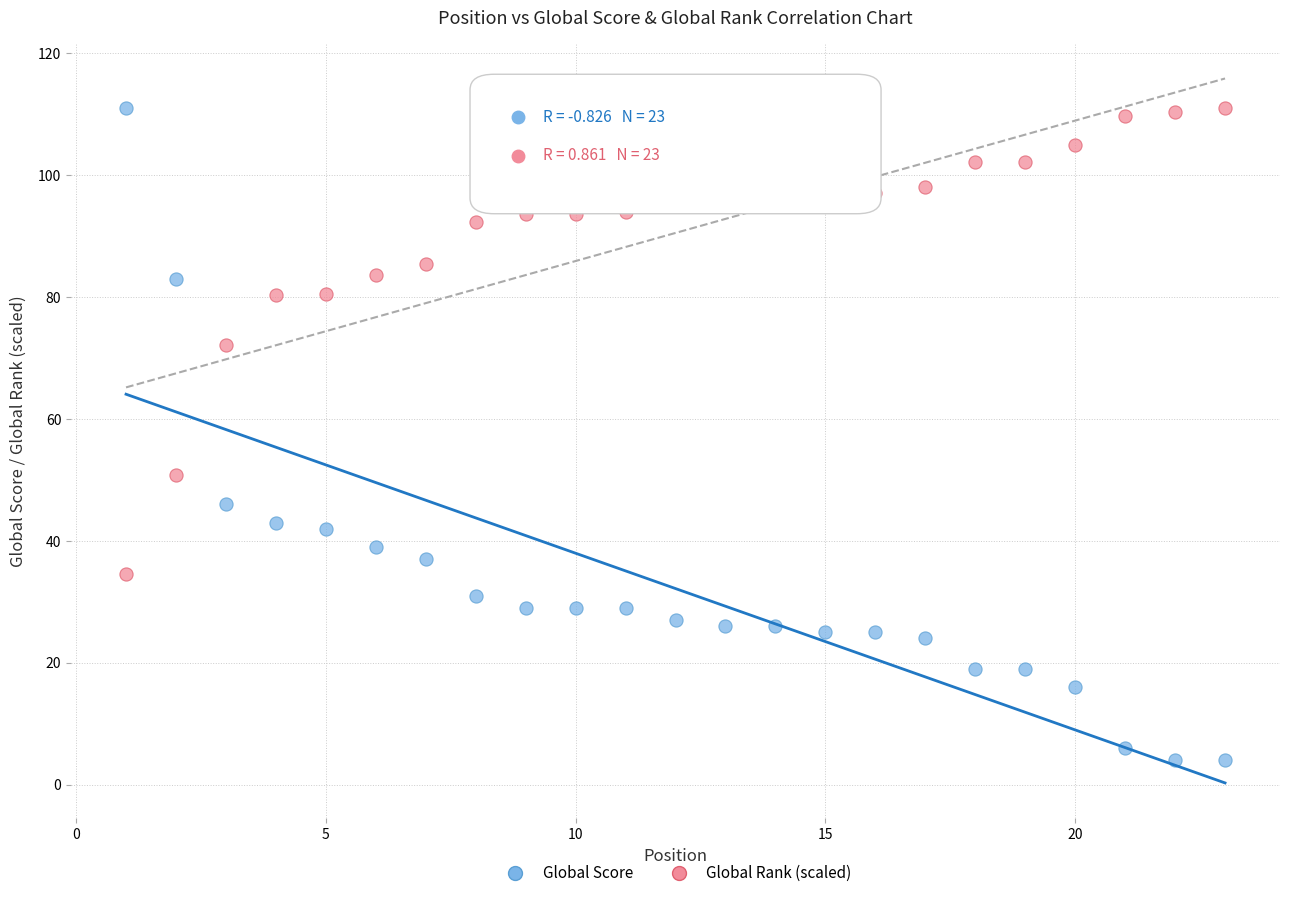

Which series reaches the minimum Y coordinate?

Global Score